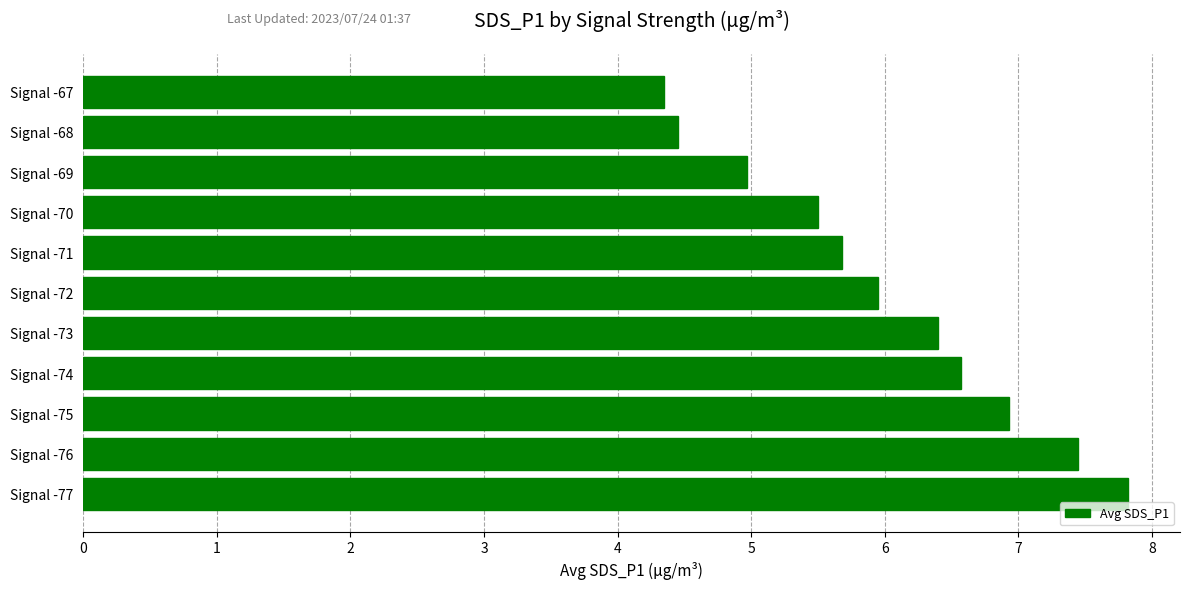

How many categories are shown in the chart?

11